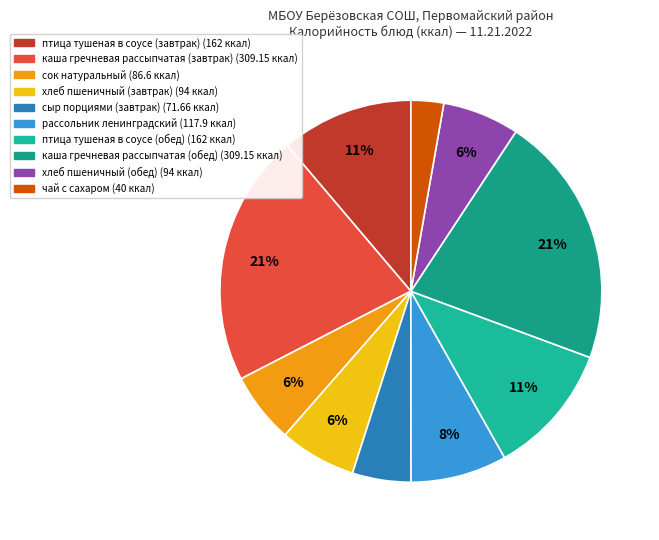

What is the change in value from каша гречневая рассыпчатая (завтрак) to хлеб пшеничный (обед)?

-215.1